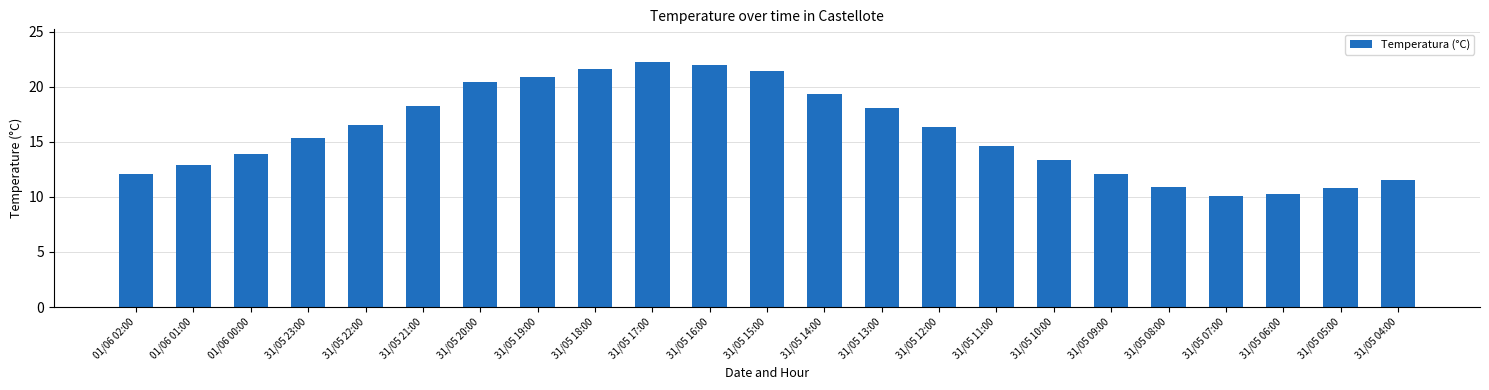

What is the difference between the second highest and second lowest values?

11.7